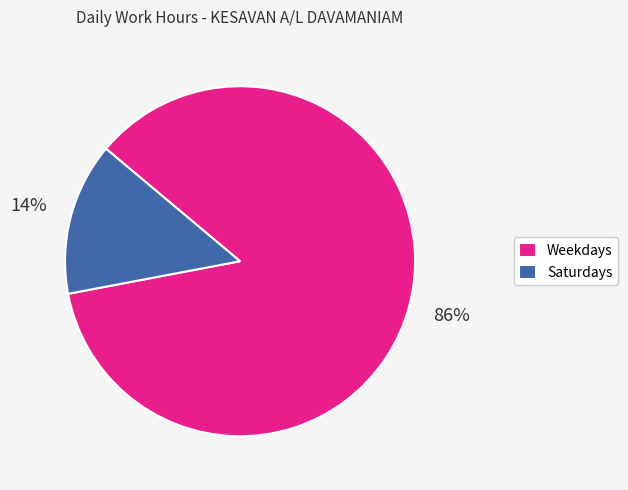

What percentage is the Saturdays slice, to the nearest percent?

14%